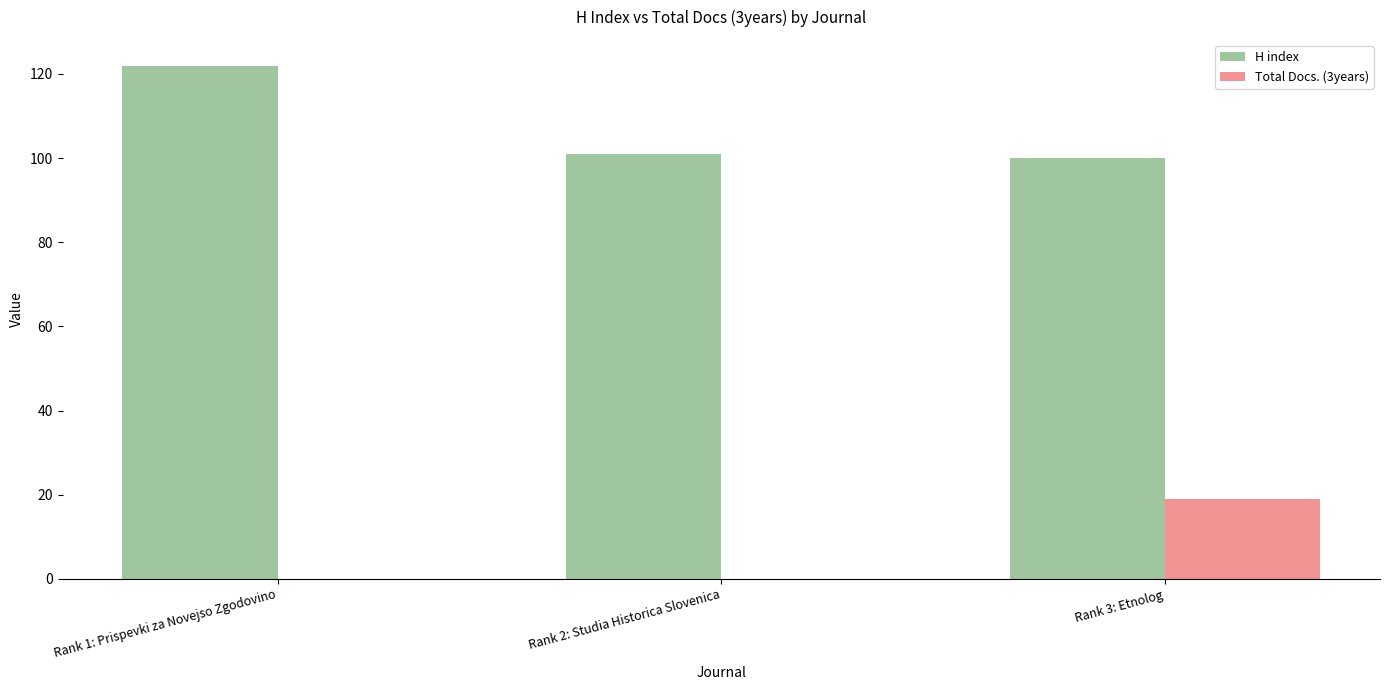

Reading left to right, list all the values displayed in this chart.

H index: Rank 1: Prispevki za Novejso Zgodovino=122	Rank 2: Studia Historica Slovenica=101	Rank 3: Etnolog=100
Total Docs. (3years): Rank 1: Prispevki za Novejso Zgodovino=0	Rank 2: Studia Historica Slovenica=0	Rank 3: Etnolog=19